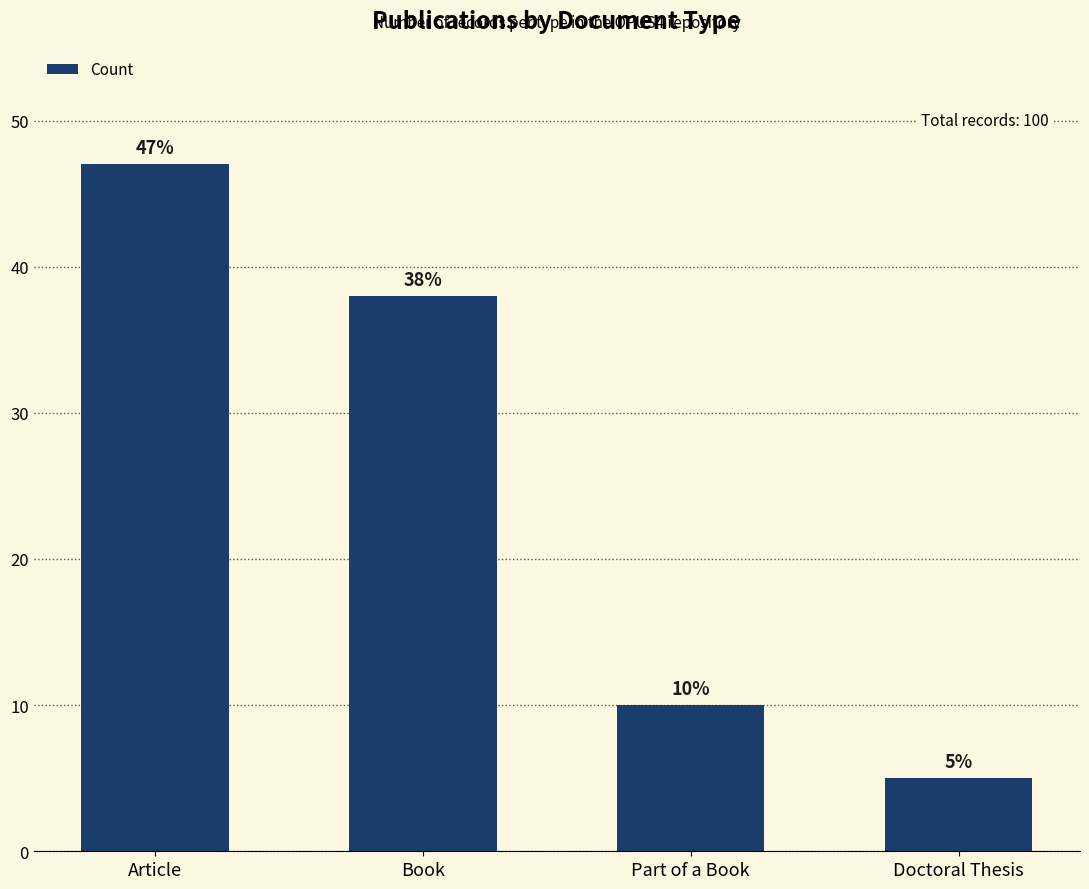

How many values are between 10 and 47?

3